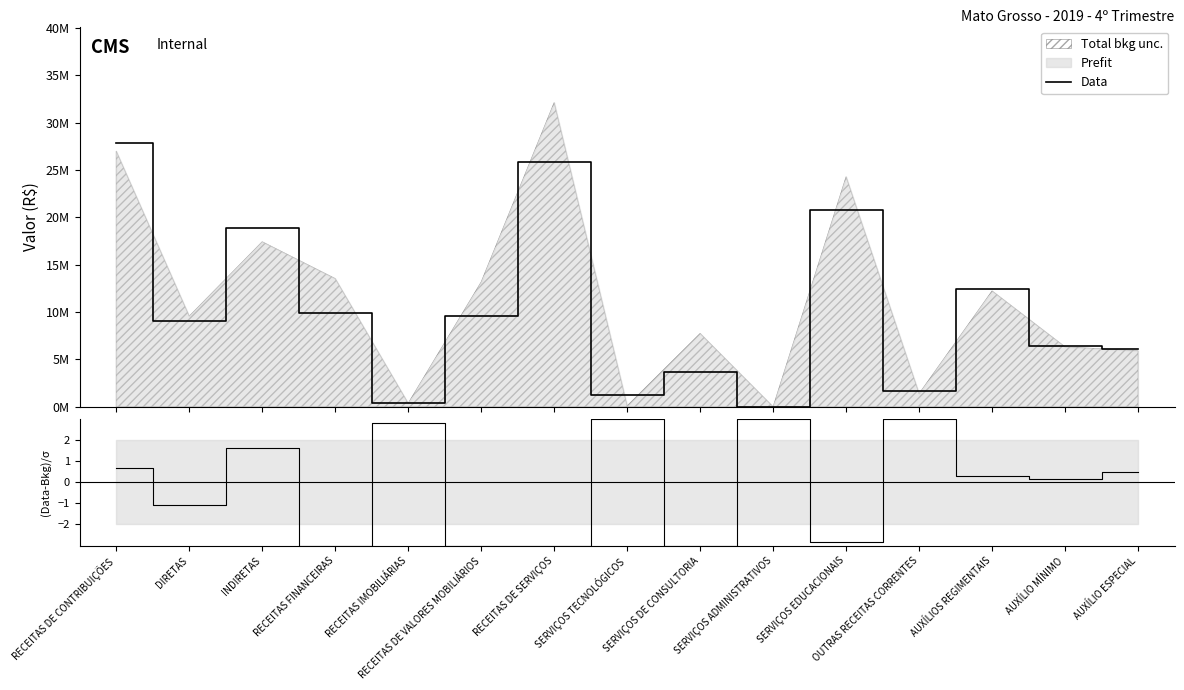

Reading right to left, transcribe all the data shown in this chart.

Data: AUXÍLIO ESPECIAL=6053045.6	AUXÍLIO MÍNIMO=6370966.5	AUXÍLIOS REGIMENTAIS=12424012.0	OUTRAS RECEITAS CORRENTES=1671783.9	SERVIÇOS EDUCACIONAIS=20836438.7	SERVIÇOS ADMINISTRATIVOS=22533.9	SERVIÇOS DE CONSULTORIA=3720033.8	SERVIÇOS TECNOLÓGICOS=1207358.0	RECEITAS DE SERVIÇOS=25901966.9	RECEITAS DE VALORES MOBILIÁRIOS=9539092.1	RECEITAS IMOBILIÁRIAS=416071.9	RECEITAS FINANCEIRAS=9955164.0	INDIRETAS=18842847.5	DIRETAS=9045230.2	RECEITAS DE CONTRIBUIÇÕES=27888077.7
(Data-Bkg)/σ: AUXÍLIO ESPECIAL=0.5	AUXÍLIO MÍNIMO=0.1	AUXÍLIOS REGIMENTAIS=0.3	OUTRAS RECEITAS CORRENTES=3.0	SERVIÇOS EDUCACIONAIS=-2.9	SERVIÇOS ADMINISTRATIVOS=3.0	SERVIÇOS DE CONSULTORIA=-3.0	SERVIÇOS TECNOLÓGICOS=3.0	RECEITAS DE SERVIÇOS=-3.0	RECEITAS DE VALORES MOBILIÁRIOS=-3.0	RECEITAS IMOBILIÁRIAS=2.8	RECEITAS FINANCEIRAS=-3.0	INDIRETAS=1.6	DIRETAS=-1.1	RECEITAS DE CONTRIBUIÇÕES=0.7